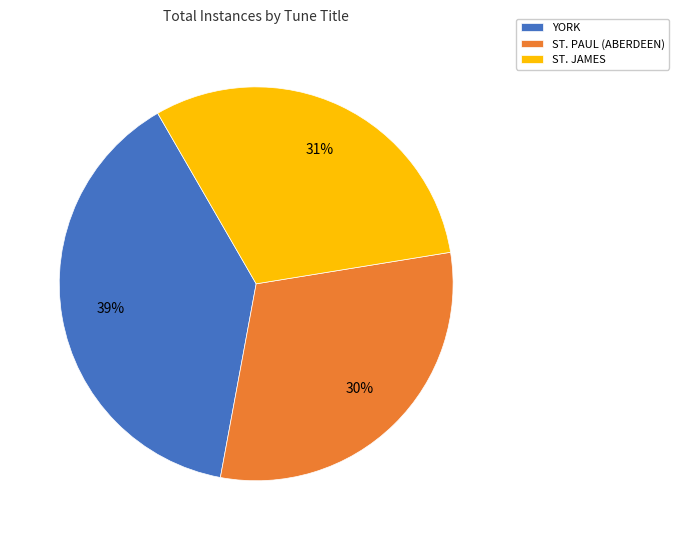

Combined, do ST. PAUL (ABERDEEN) and YORK account for over 50%?

Yes